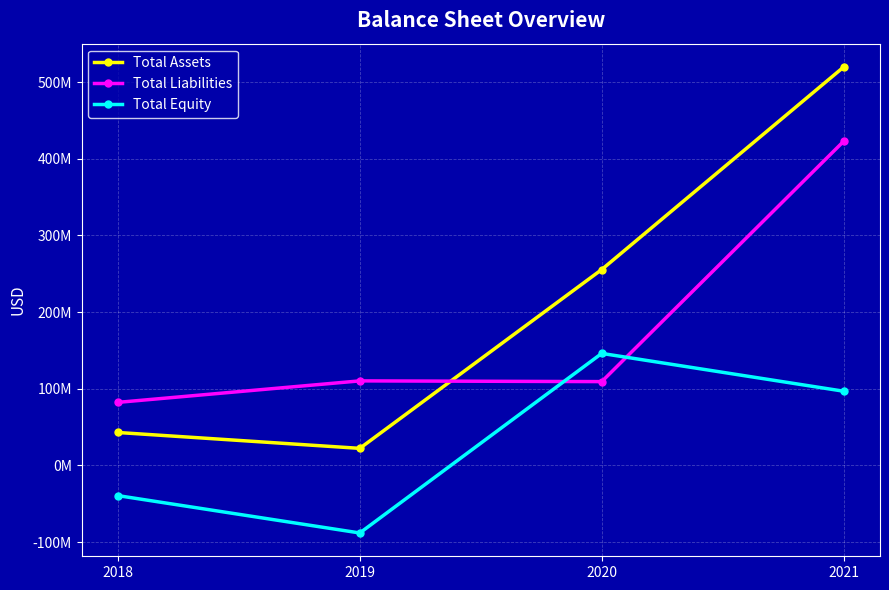

What are all the series names shown in the legend?

Total Assets, Total Liabilities, Total Equity